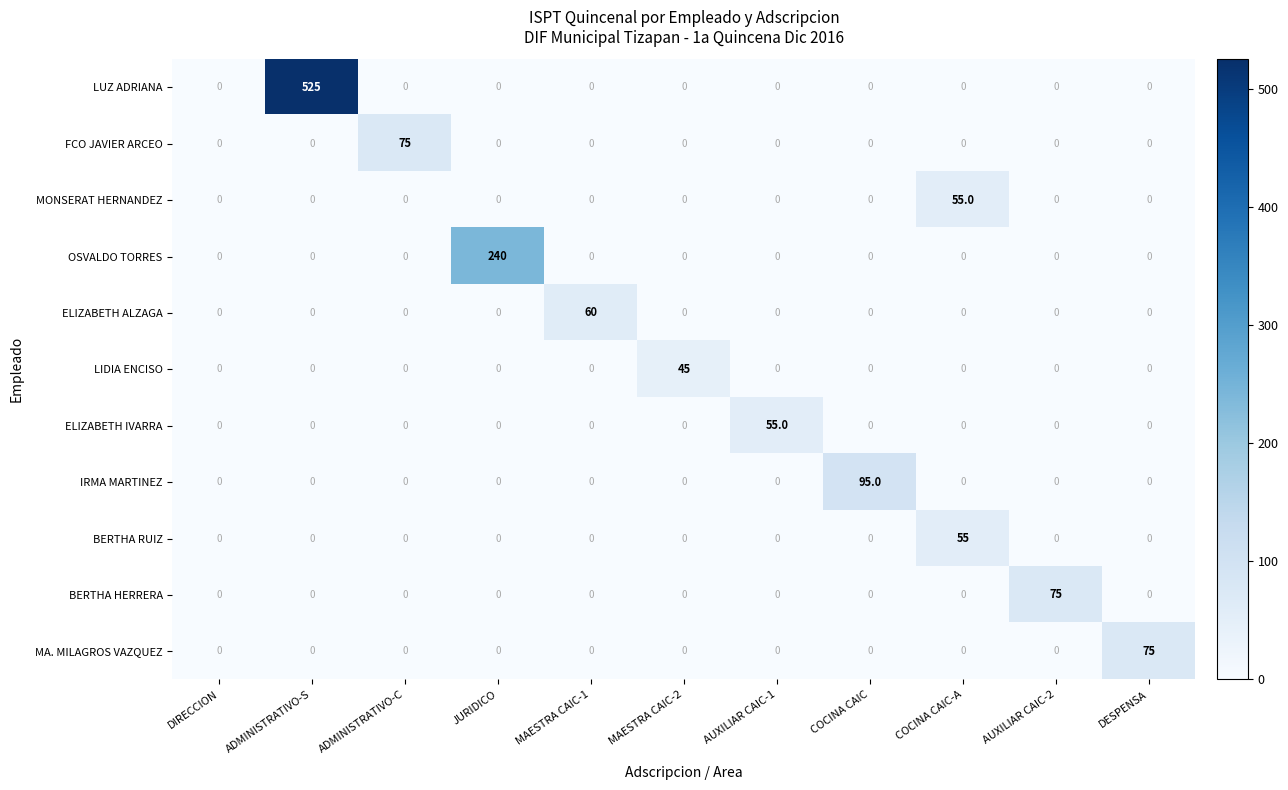

Is it true that ELIZABETH ALZAGA equals -26 at MAESTRA CAIC-2?

False